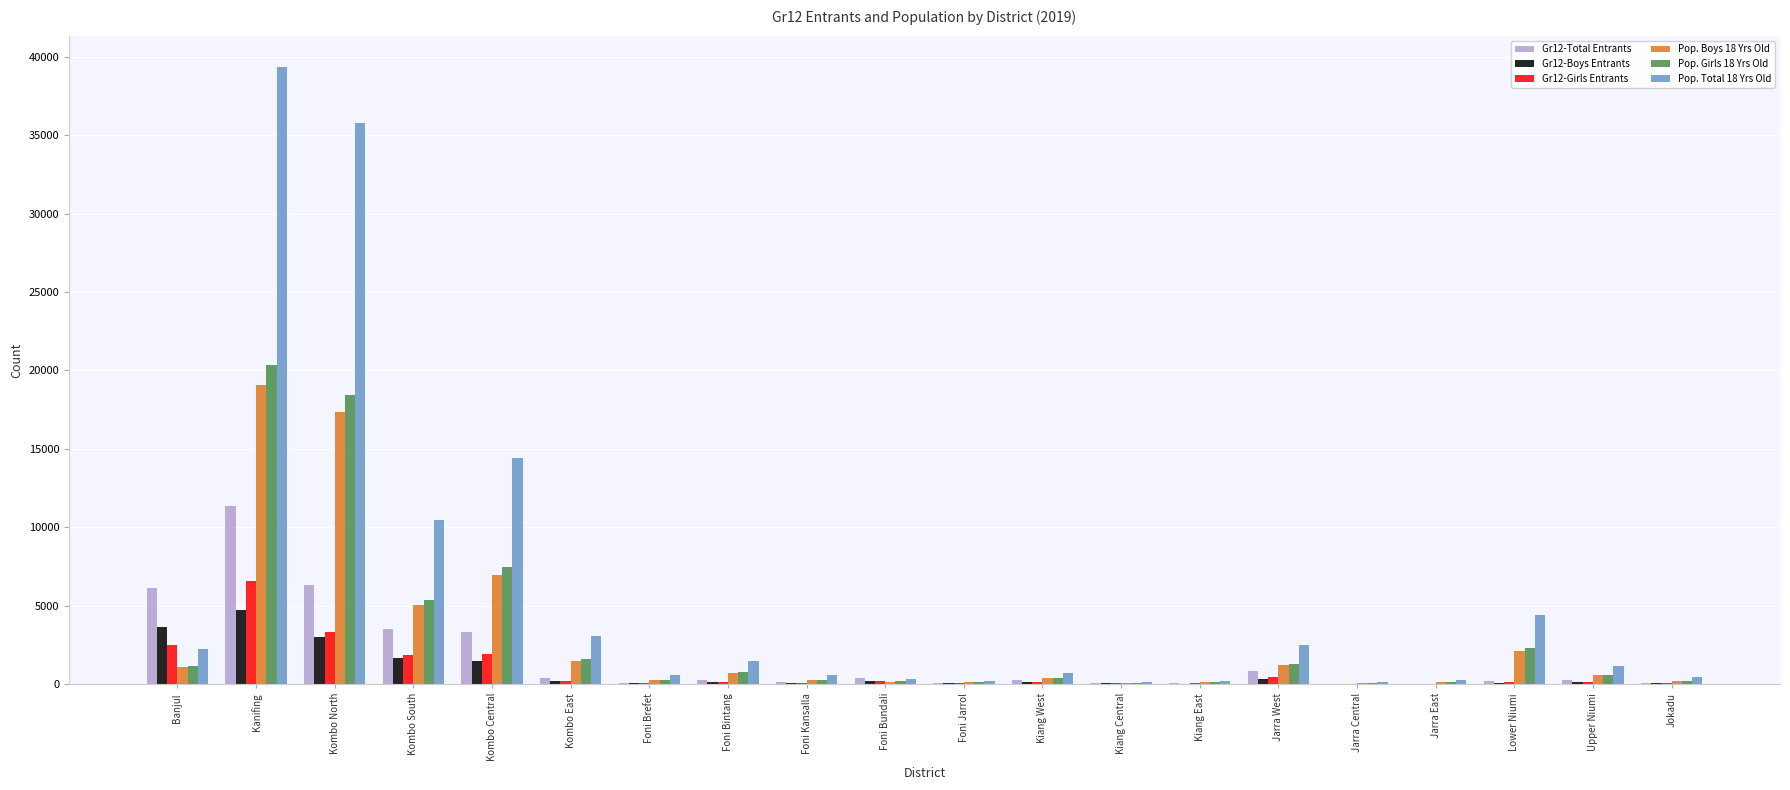

Is the value of Pop. Boys 18 Yrs Old at Kanifing greater than the value of Pop. Girls 18 Yrs Old at Kiang Central?

Yes